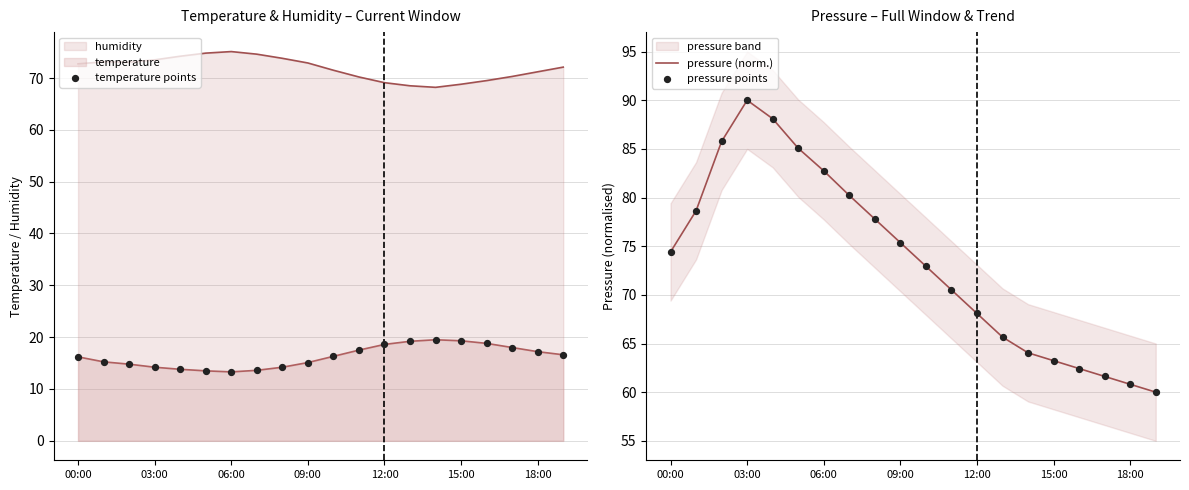

Which series contains the highest Y value?

pressure (norm.)